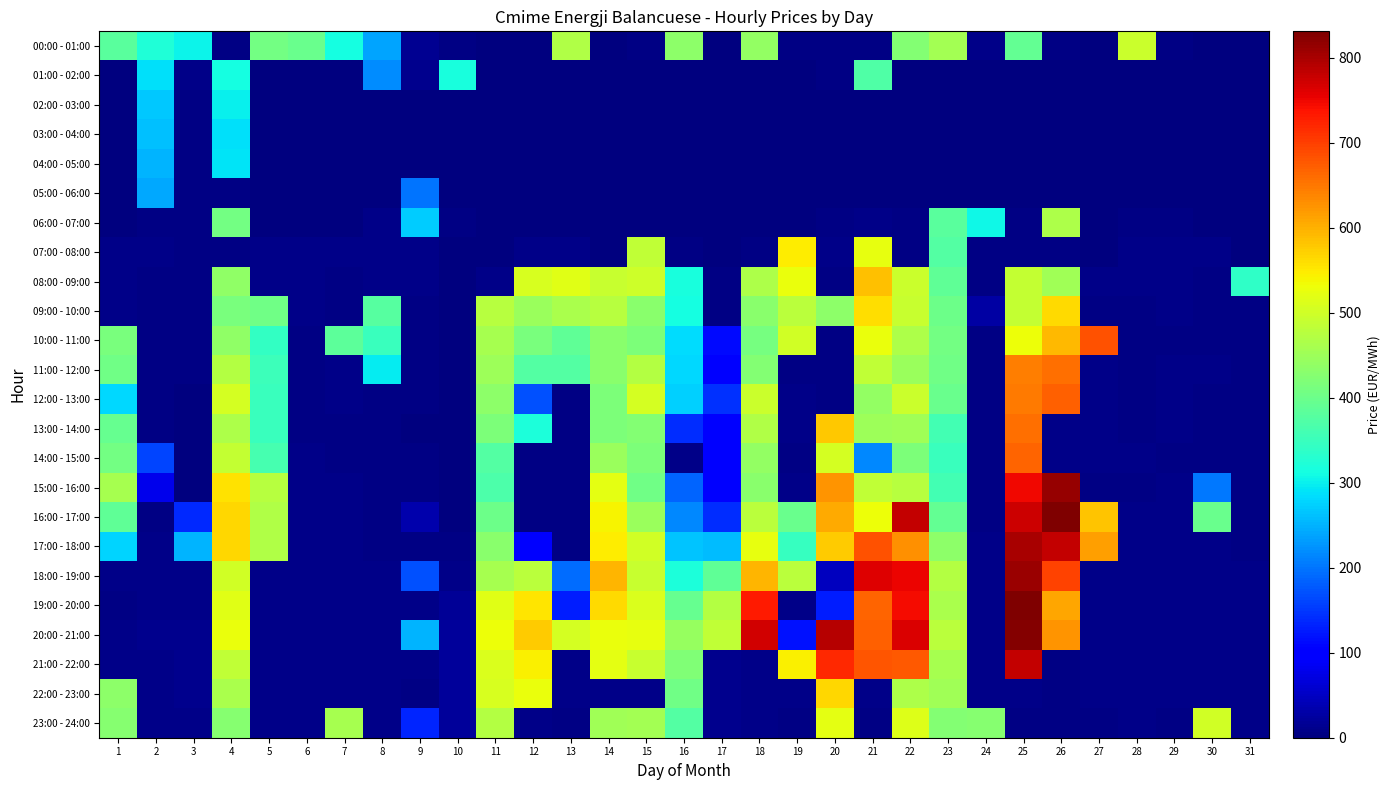

Which series has the largest total across all categories?

20:00 - 21:00